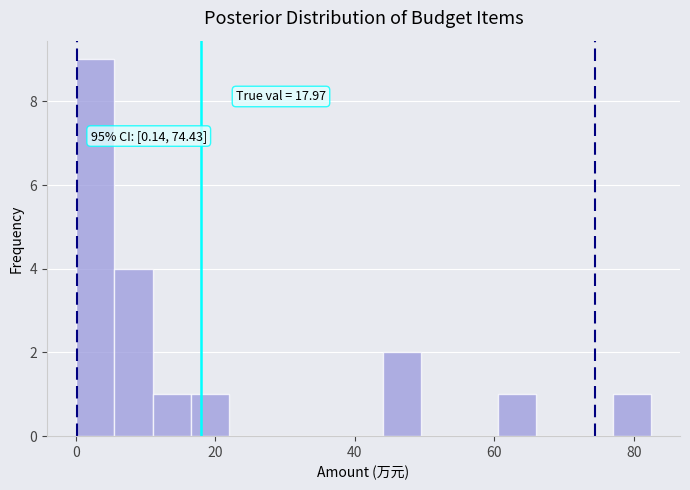

Read against the x-axis, roughly where is the centre of the tallest bar?

2